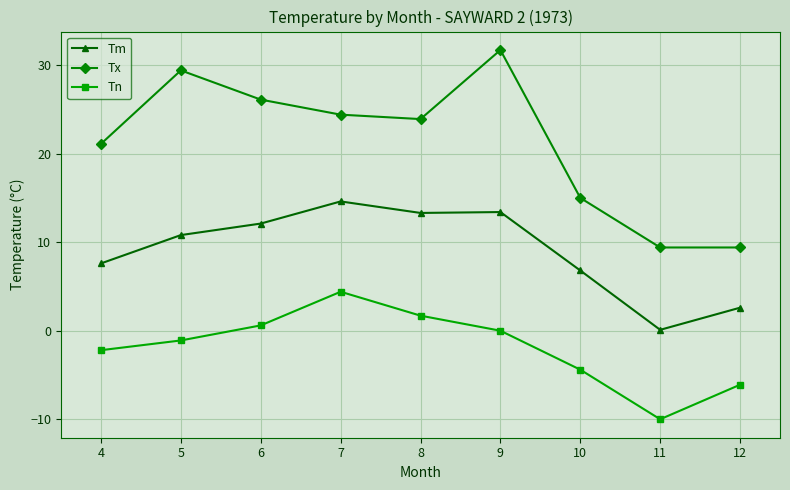

Count the number of data series in this chart.

3